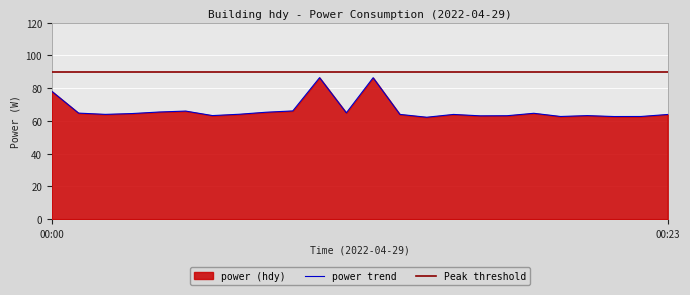

How many interior local valleys (lower than both neighbors) does the data have?

7